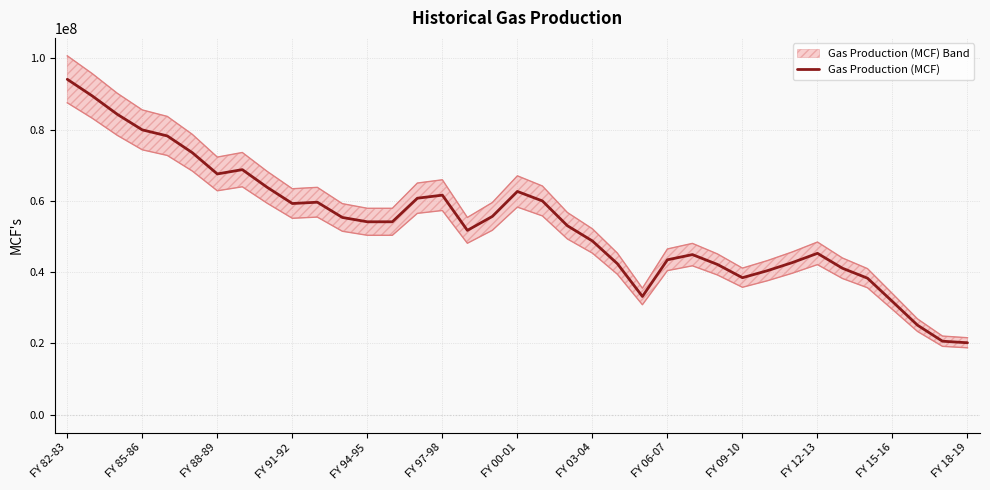

What is the approximate value at 32?

38310631.0